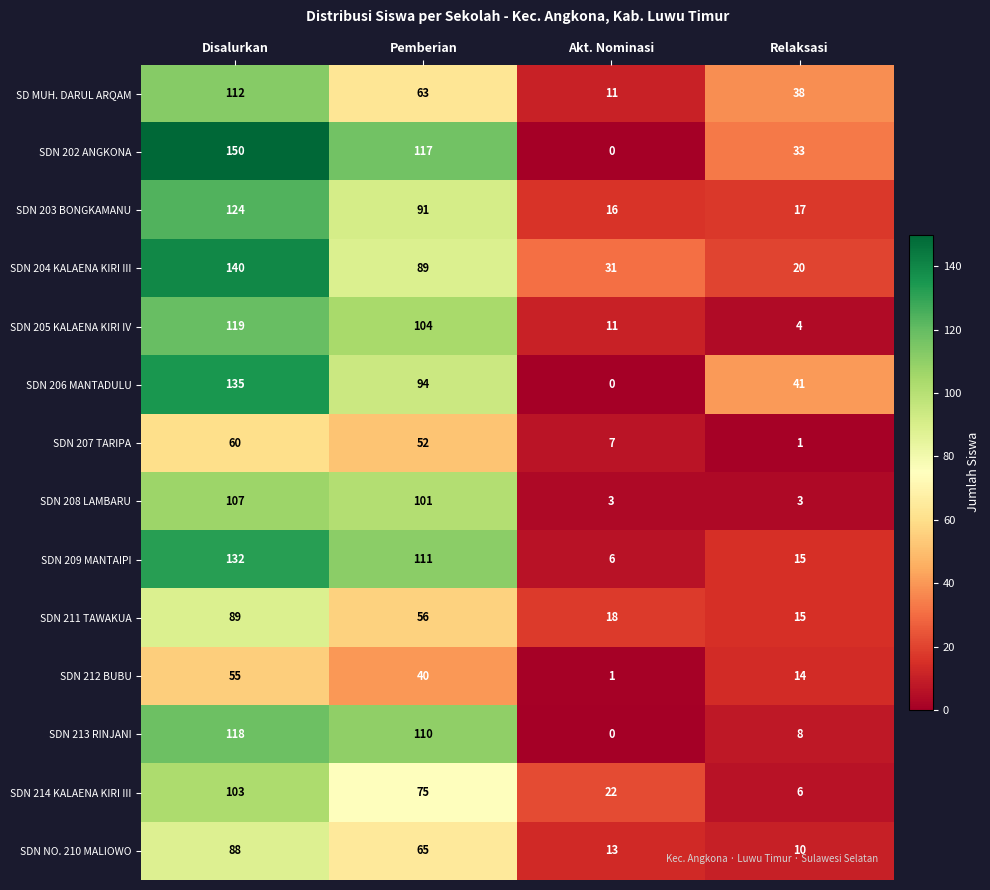

What is the maximum value for SDN NO. 210 MALIOWO?

88